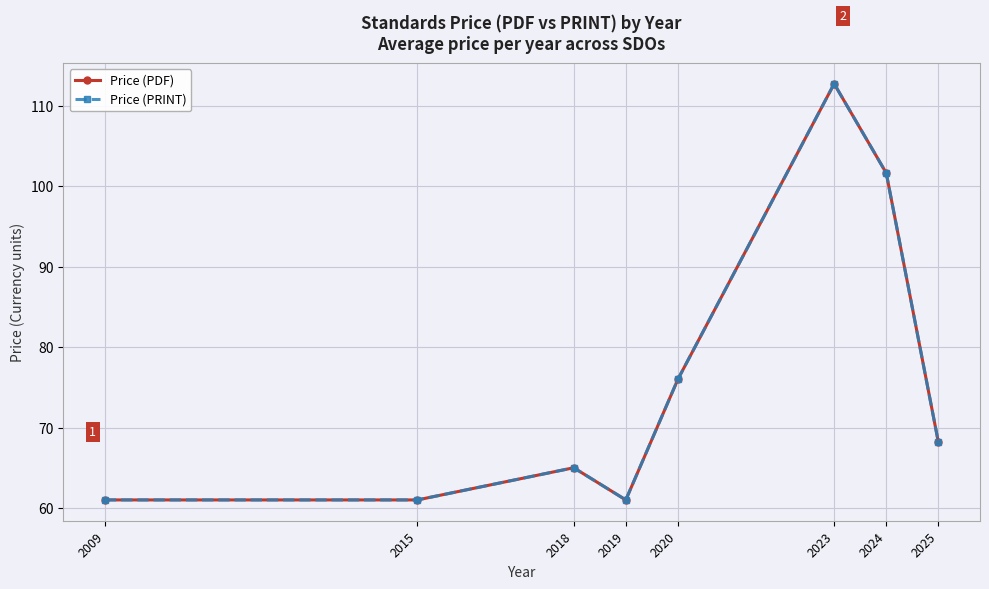

Is this an area chart (filled region under the line)?

No